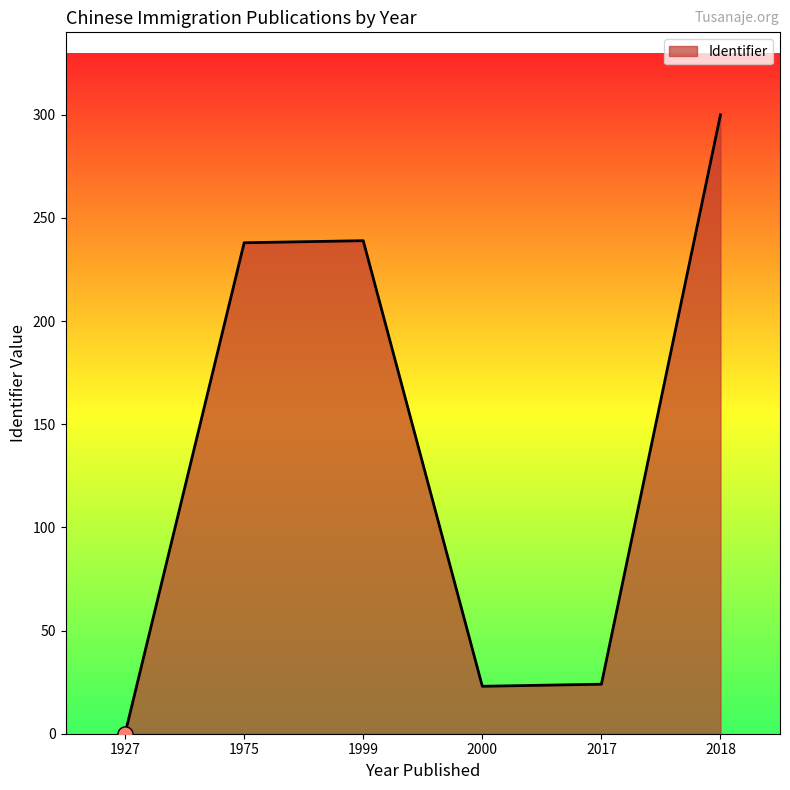

What is the change in value from 1999 to 2018?

+61